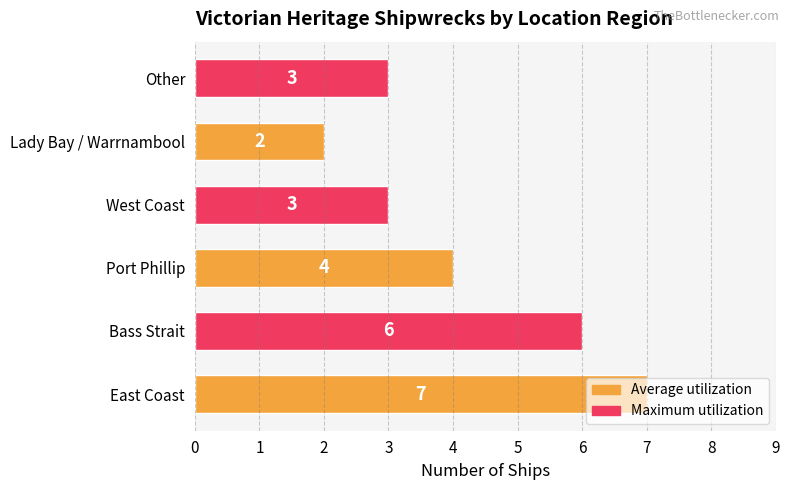

Which category has the lowest value across all series?

Lady Bay / Warrnambool